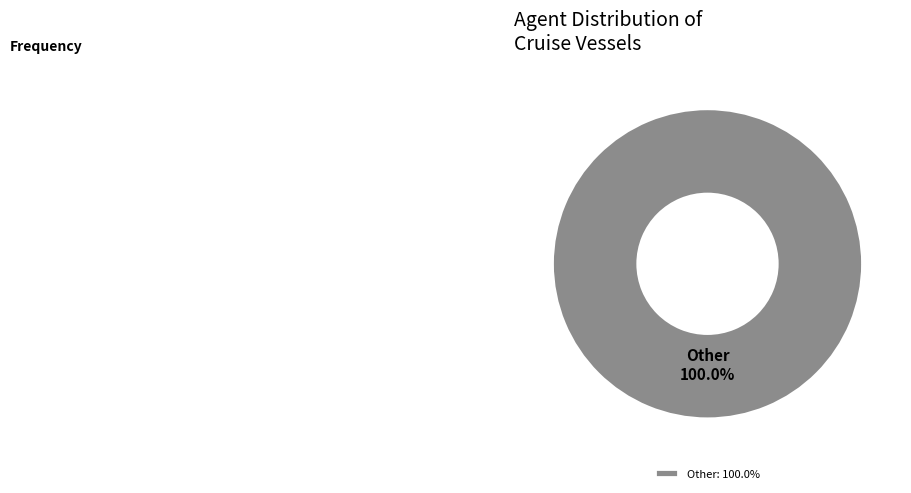

Does any single category account for the majority?

Yes